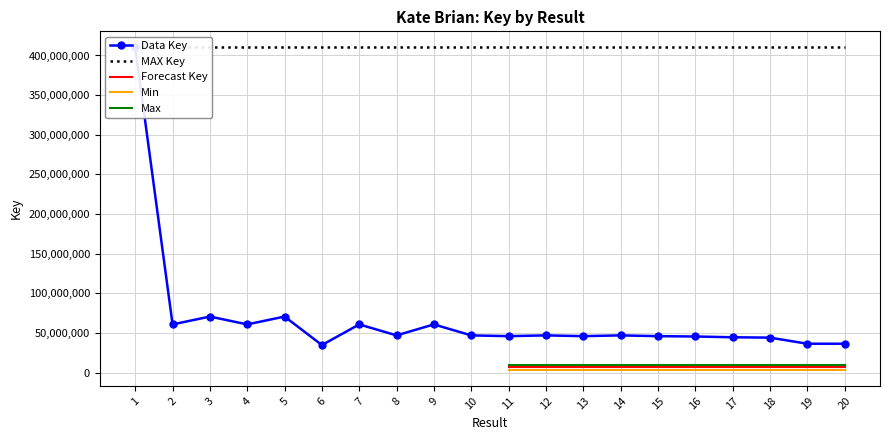

Rank the categories by value from highest to lowest.

1, 3, 5, 2, 4, 7, 9, 8, 10, 12, 14, 11, 13, 15, 16, 17, 18, 19, 20, 6